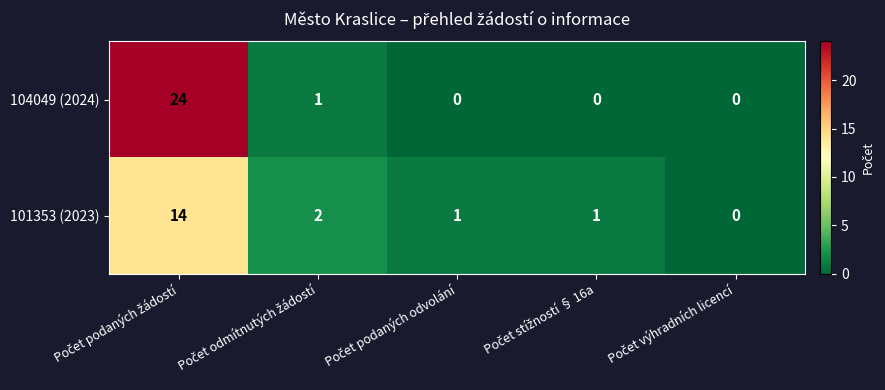

What is the greatest value displayed?

24